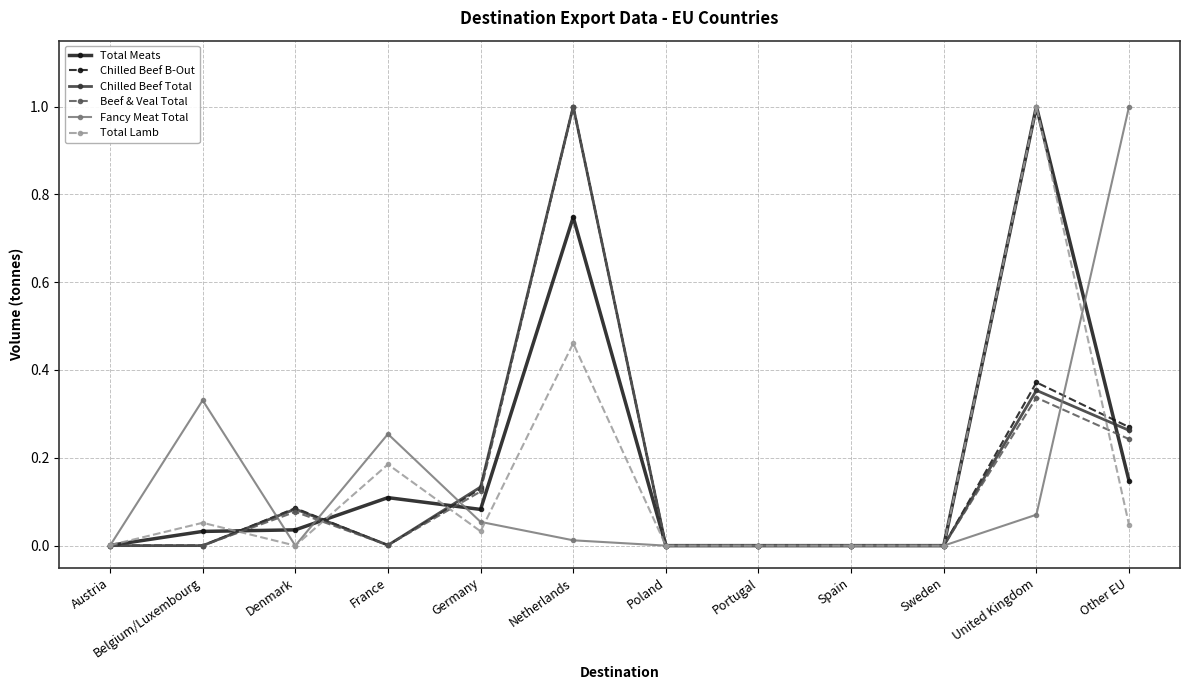

True or false: Fancy Meat Total has a value of 0.0 at Germany.

False